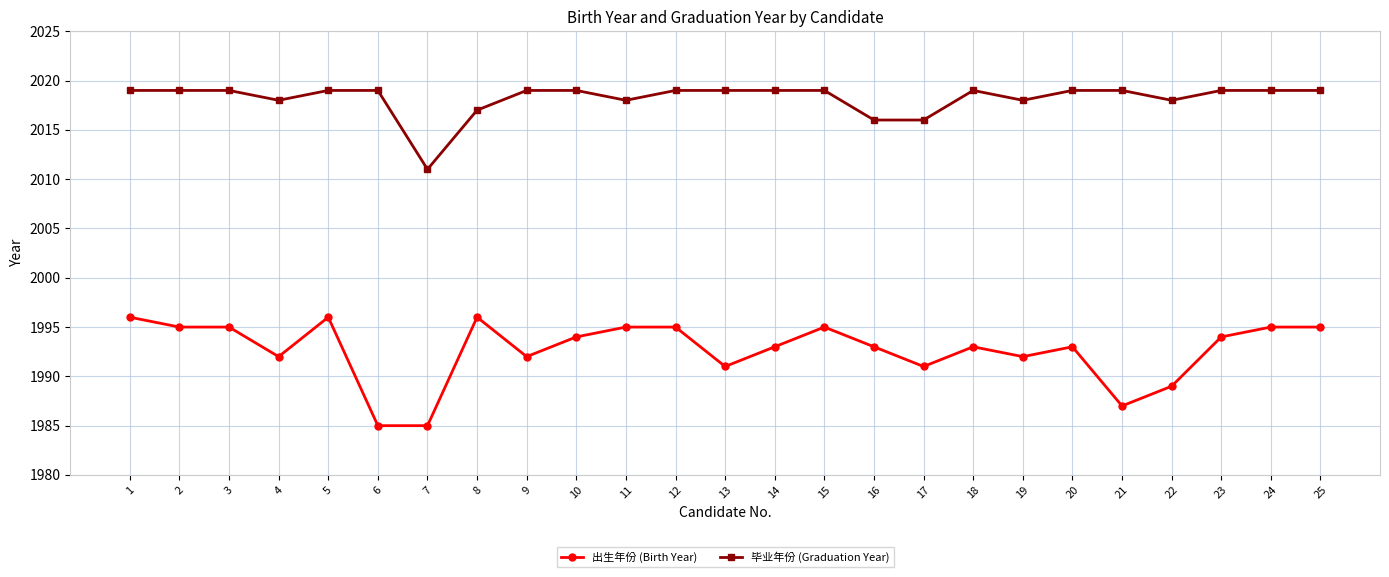

At how many categories does at least one series exceed 1989?

25